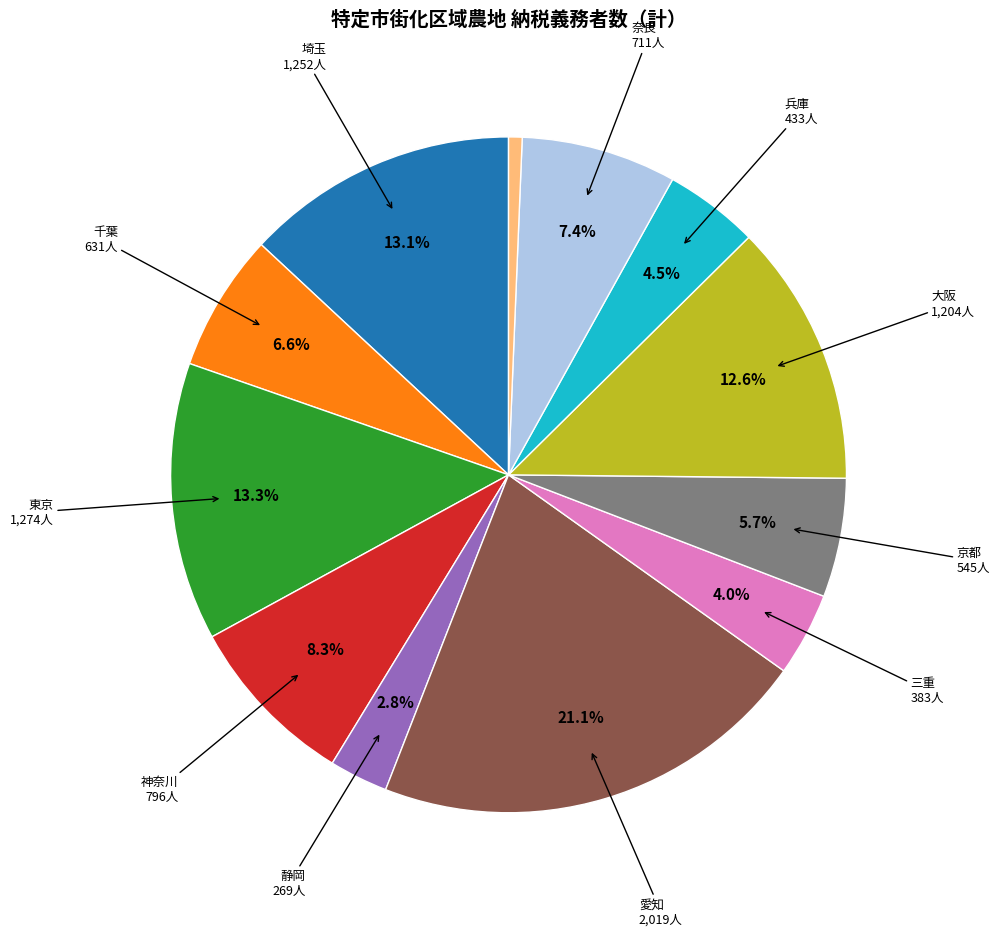

Is there a majority slice in this chart?

No